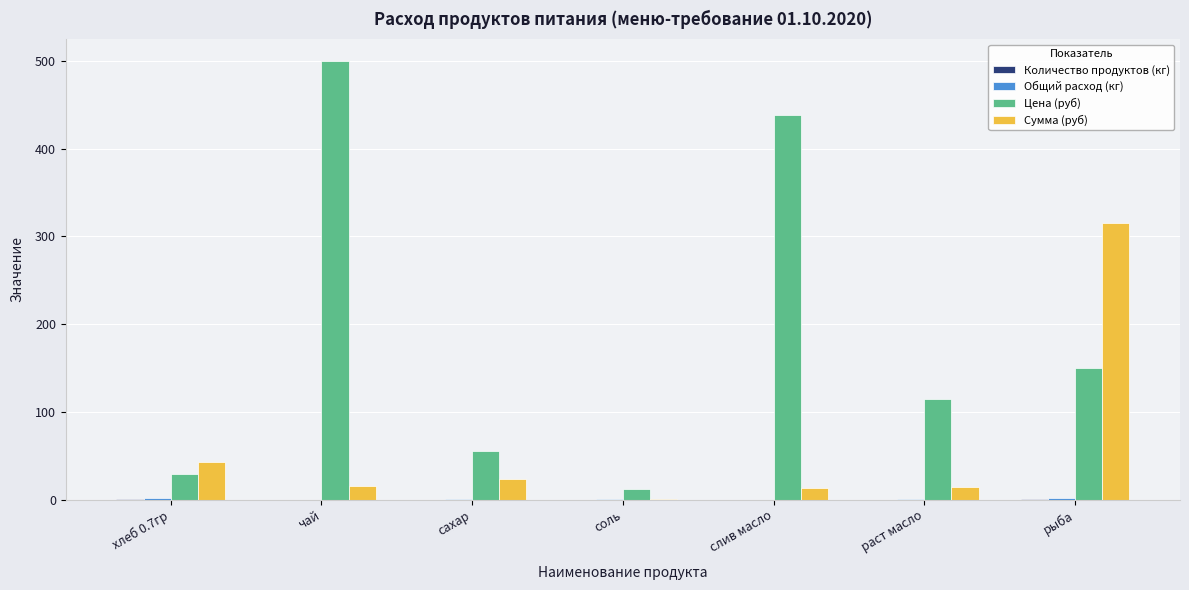

At which label does Цена (руб) reach its peak?

чай